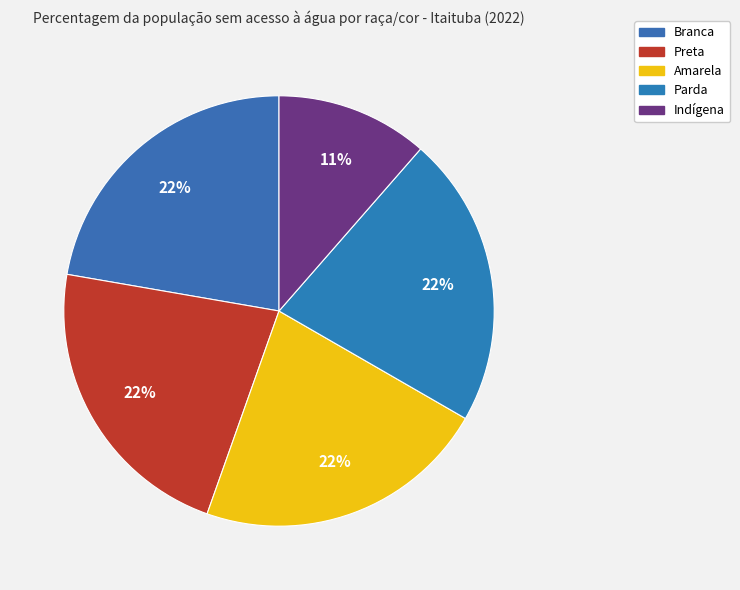

Count the number of slices in the pie.

5